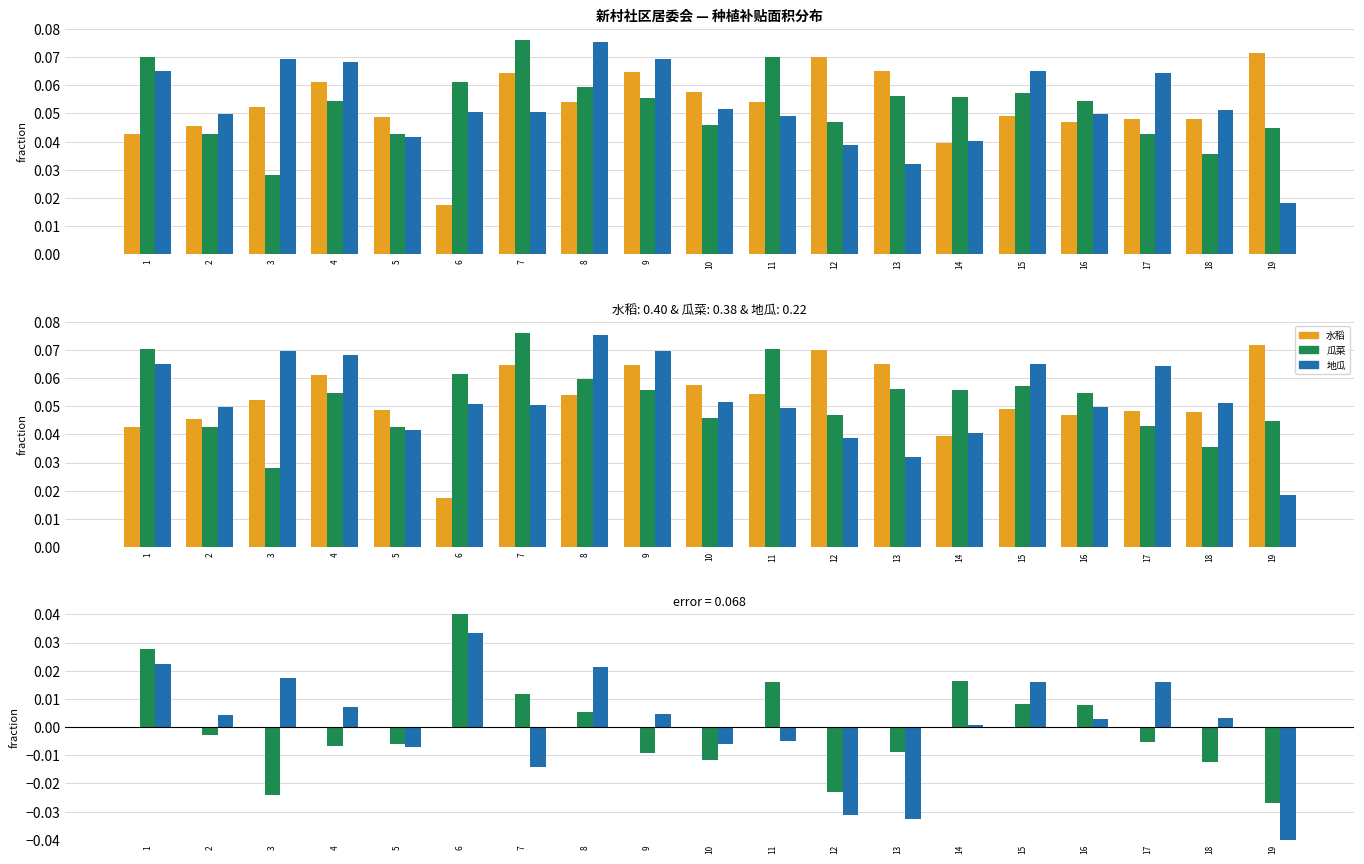

How many distinct data groups are displayed?

3